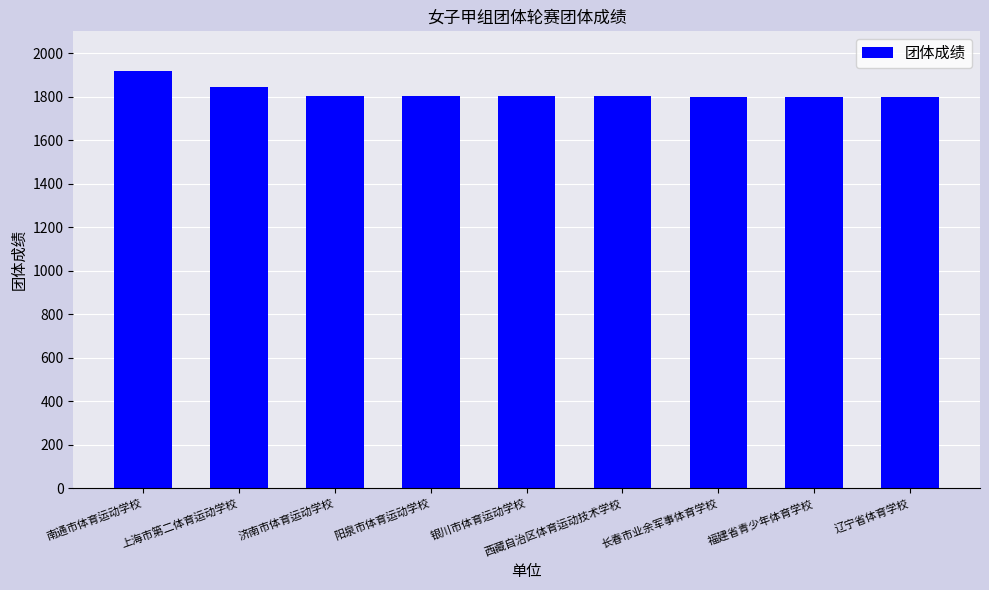

Approximately how many times larger is the value at 福建省青少年体育学校 compared to 银川市体育运动学校?

1.0